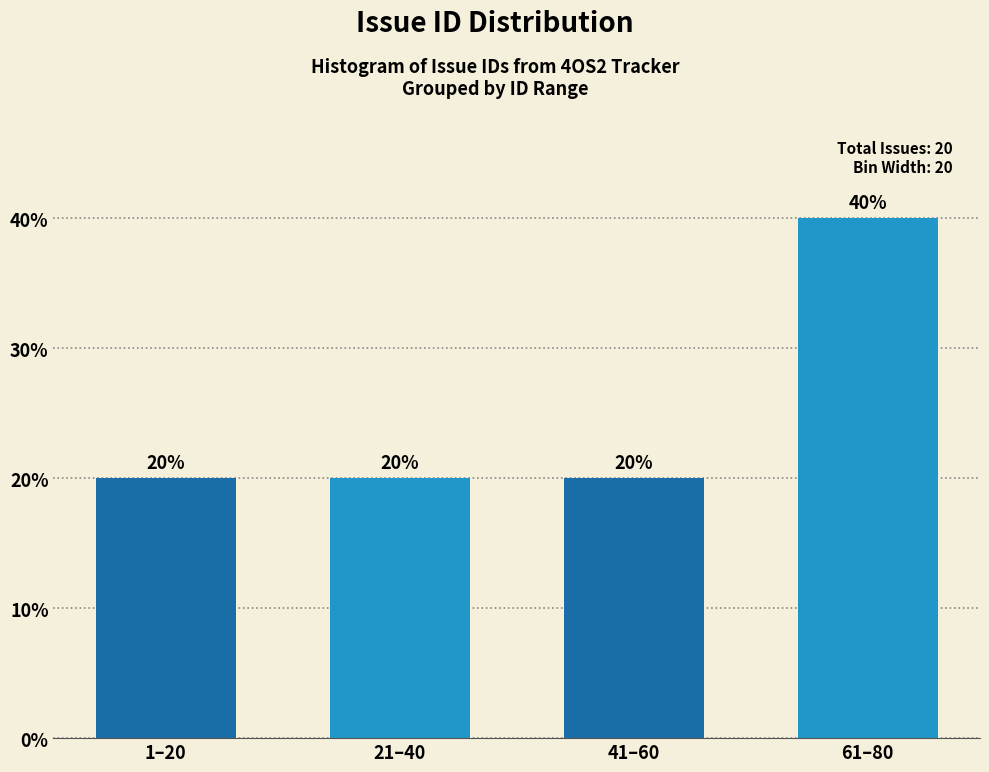

Reading left to right, transcribe all the data shown in this chart.

1–20=20	21–40=20	41–60=20	61–80=40